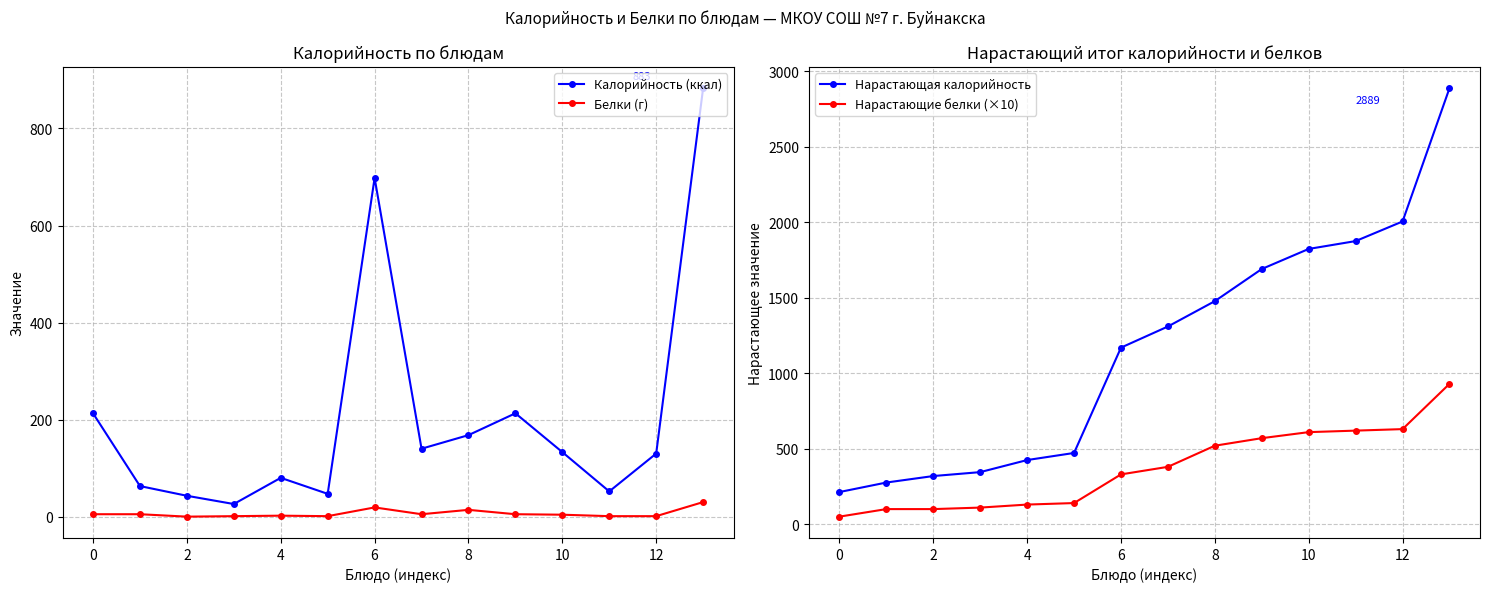

Where is the first local minimum for Белки (г)?

2